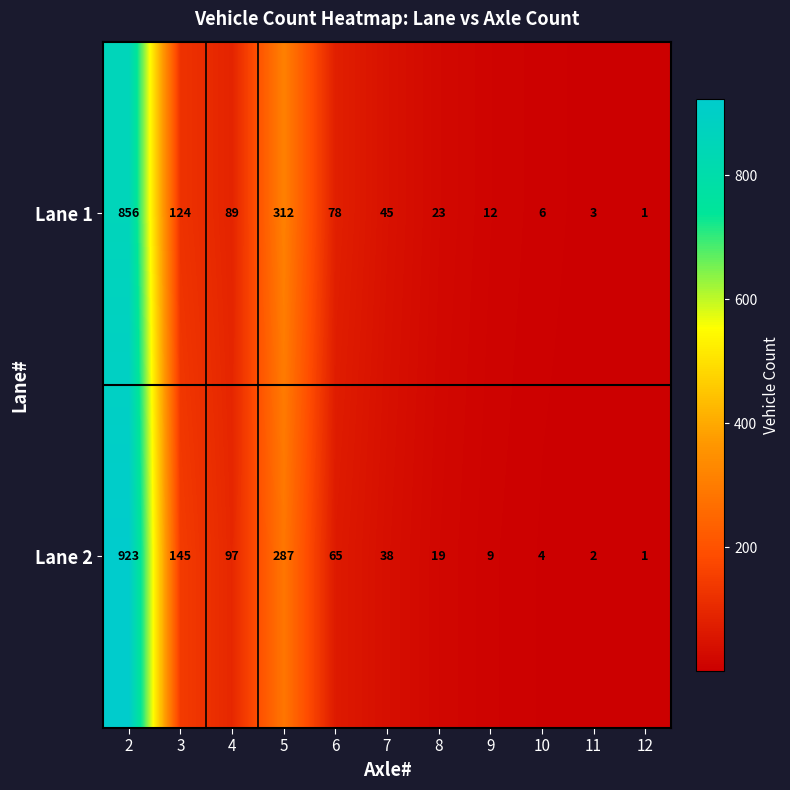

At which category is the sum across all series the highest?

2